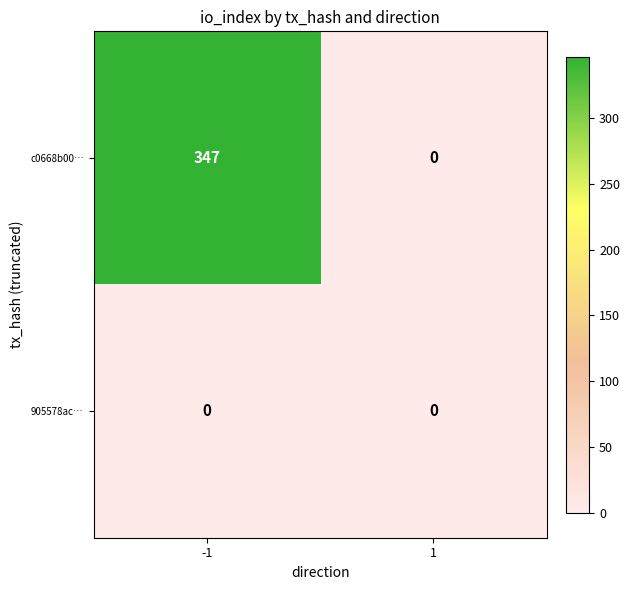

Reading left to right, what are all the values shown in this chart?

c0668b00…: -1=347	1=0
905578ac…: -1=0	1=0